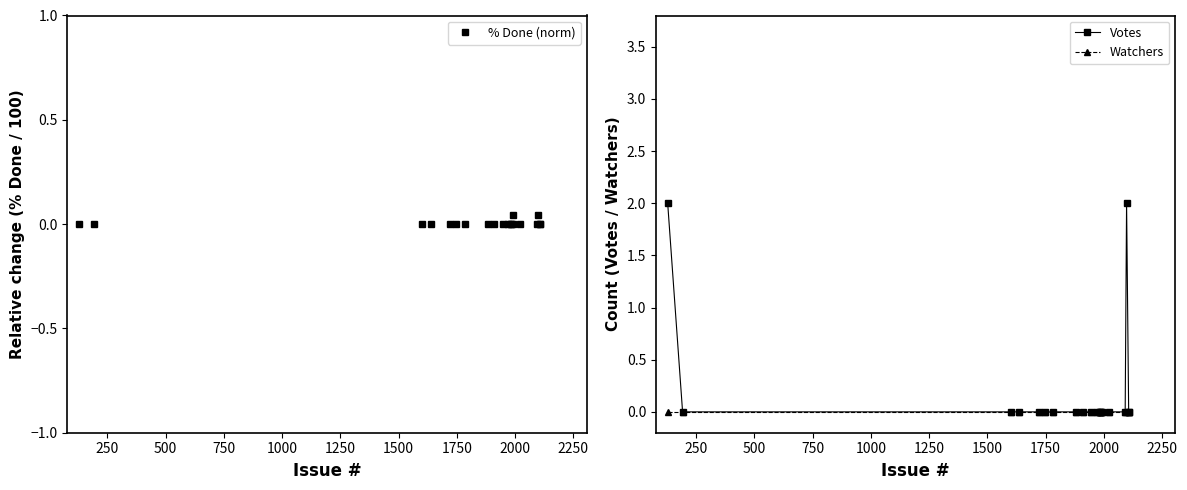

True or false: % Done (norm) and Votes cross at least once.

False